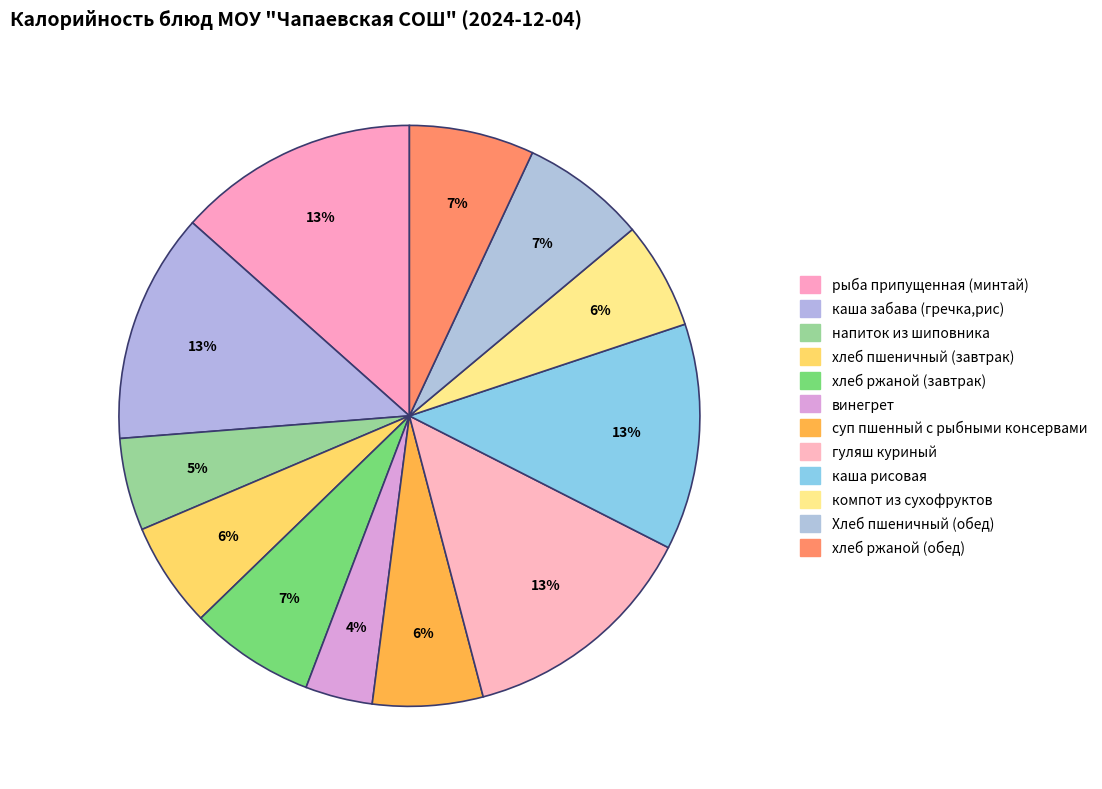

To the nearest percent, what is the difference between the Хлеб пшеничный (обед) and каша забава (гречка,рис) slice percentages?

6%